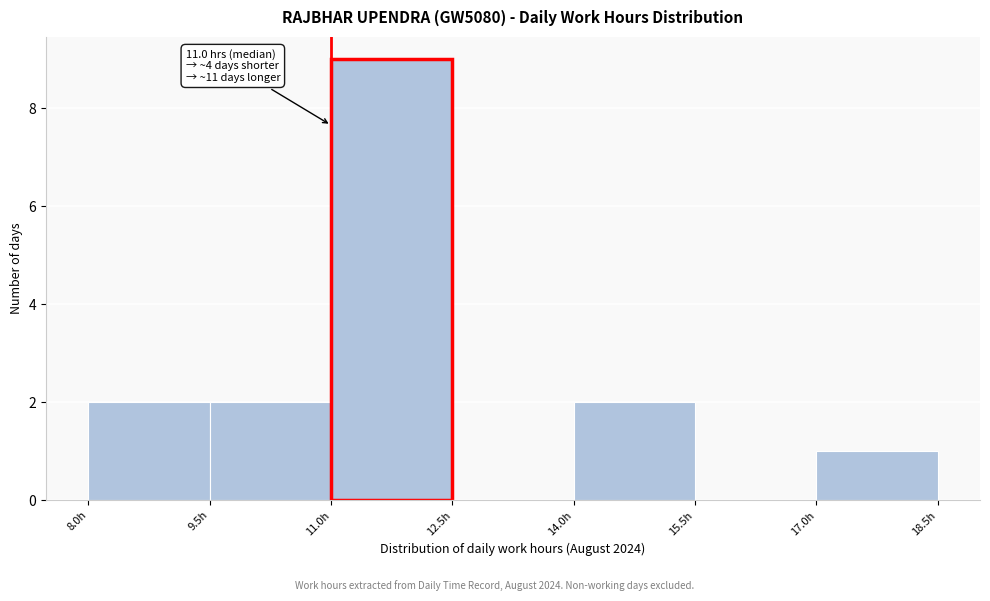

Over which range of the x-axis is the bar tallest?

11.0 to 12.5